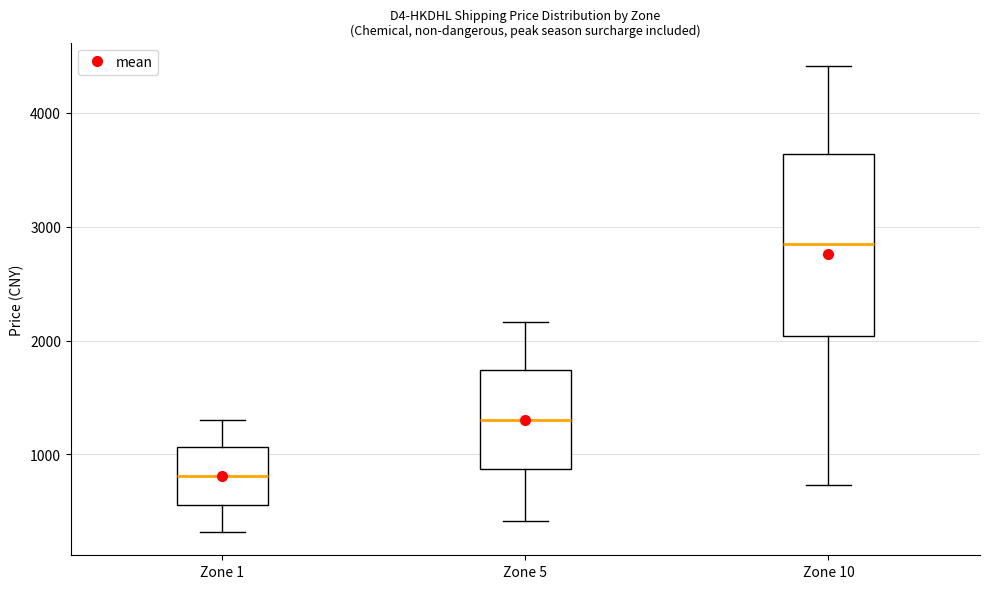

Which box's median line is the lowest?

Zone 1